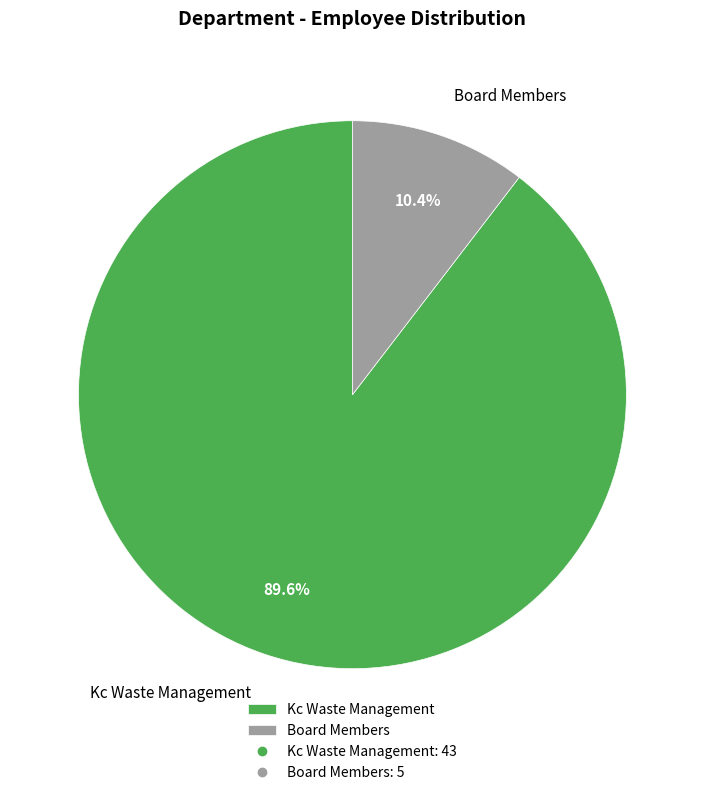

Do Kc Waste Management and Board Members together represent more than half of the pie?

Yes